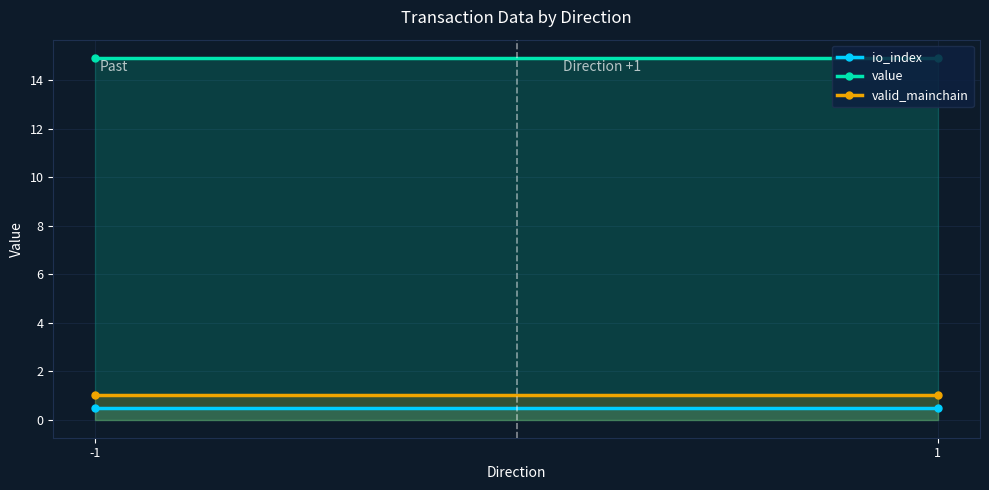

The value of valid_mainchain at 1 is 1.6. True or false?

False